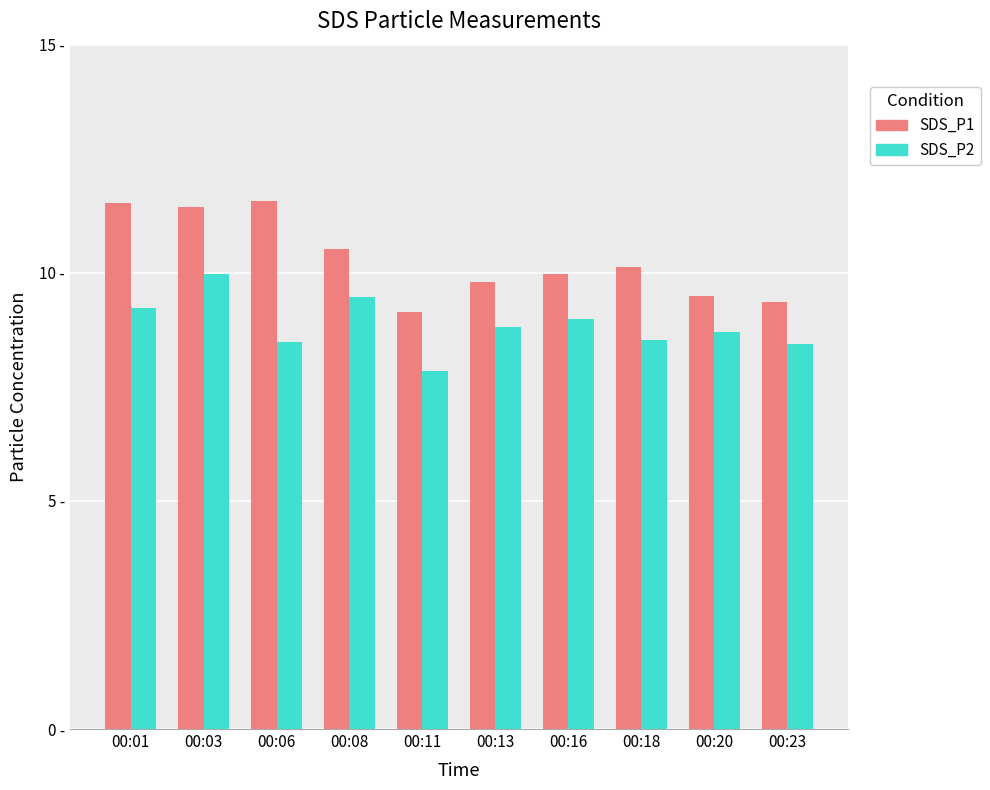

At how many categories does at least one series exceed 10?

5